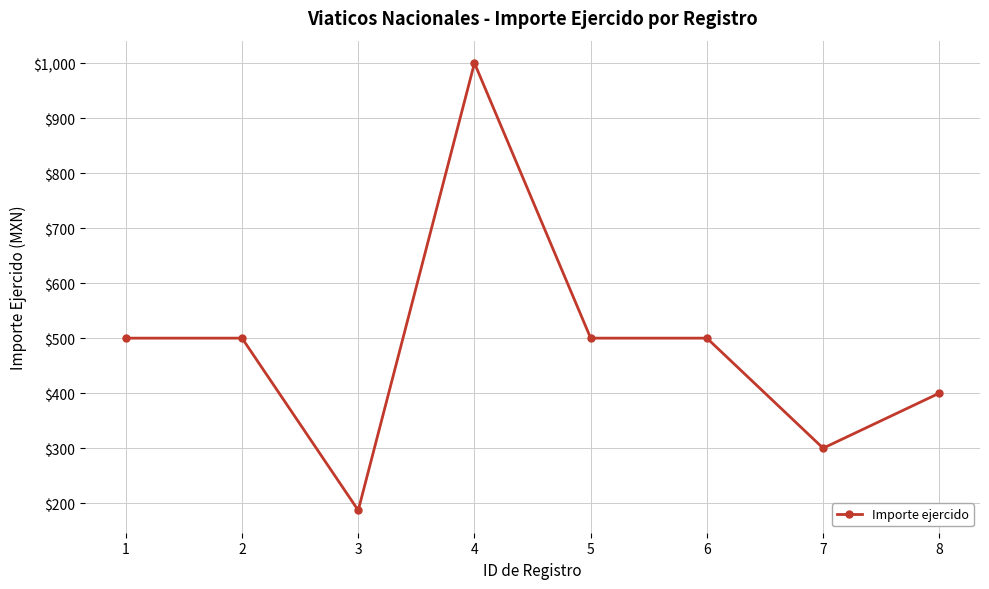

What is the value of the 4th point from the left?

1000